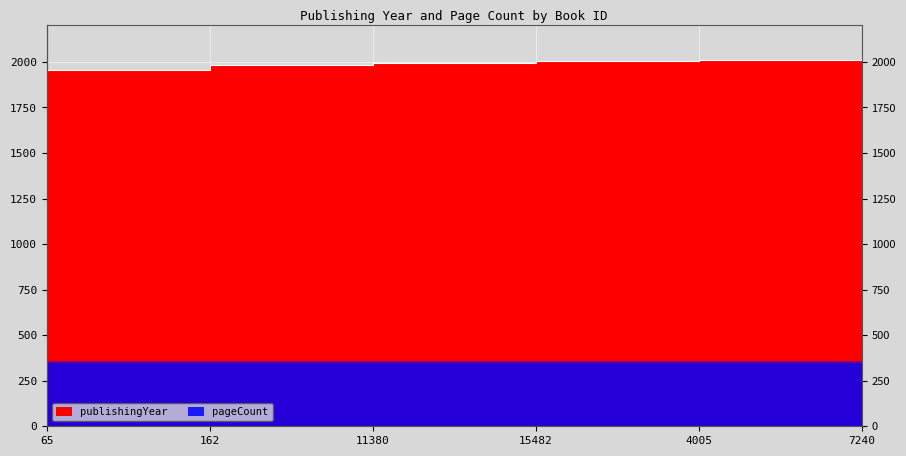

What is the change in value from 15482 to 7240?

+10